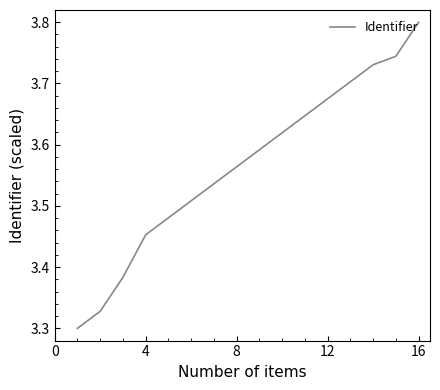

What is the difference between the maximum and minimum values?

0.5